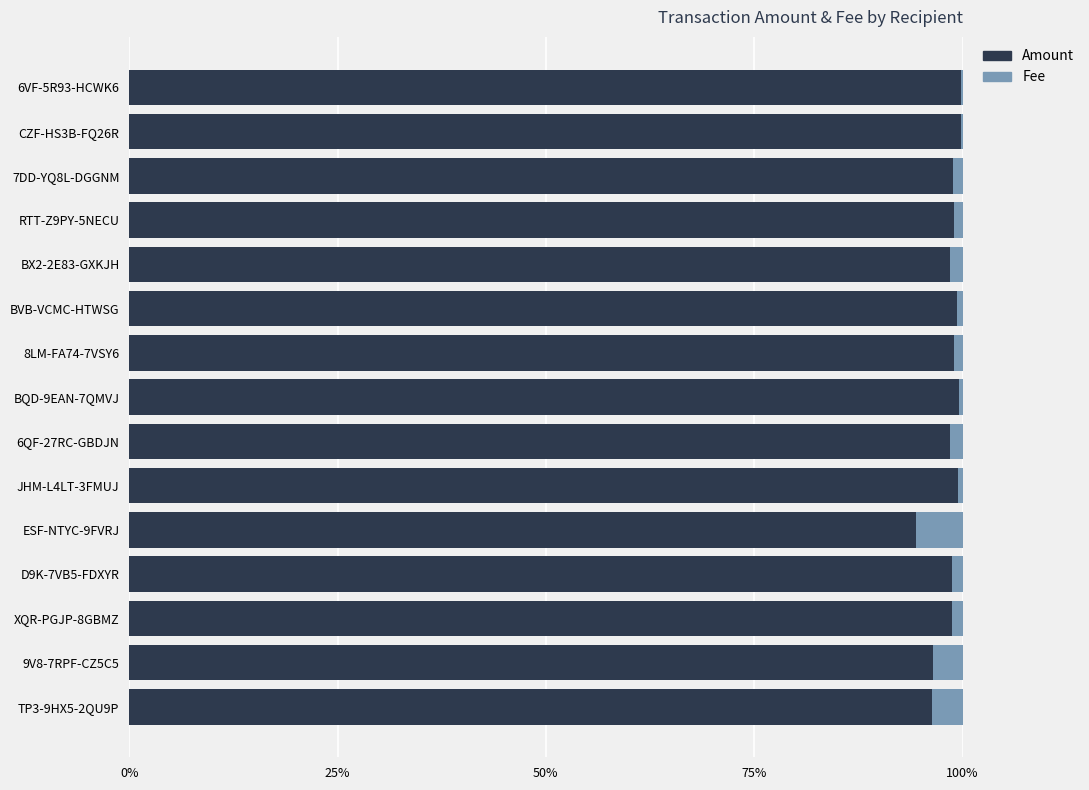

What is the maximum value for Amount?

99.9